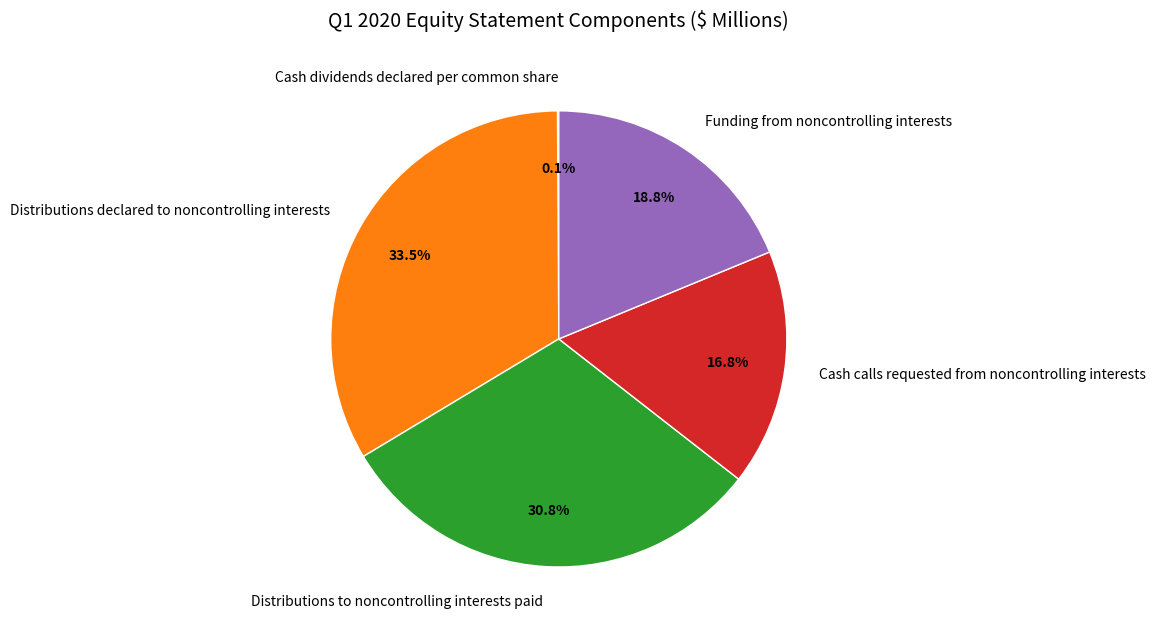

Which category has the biggest portion of the pie?

Distributions declared to noncontrolling interests